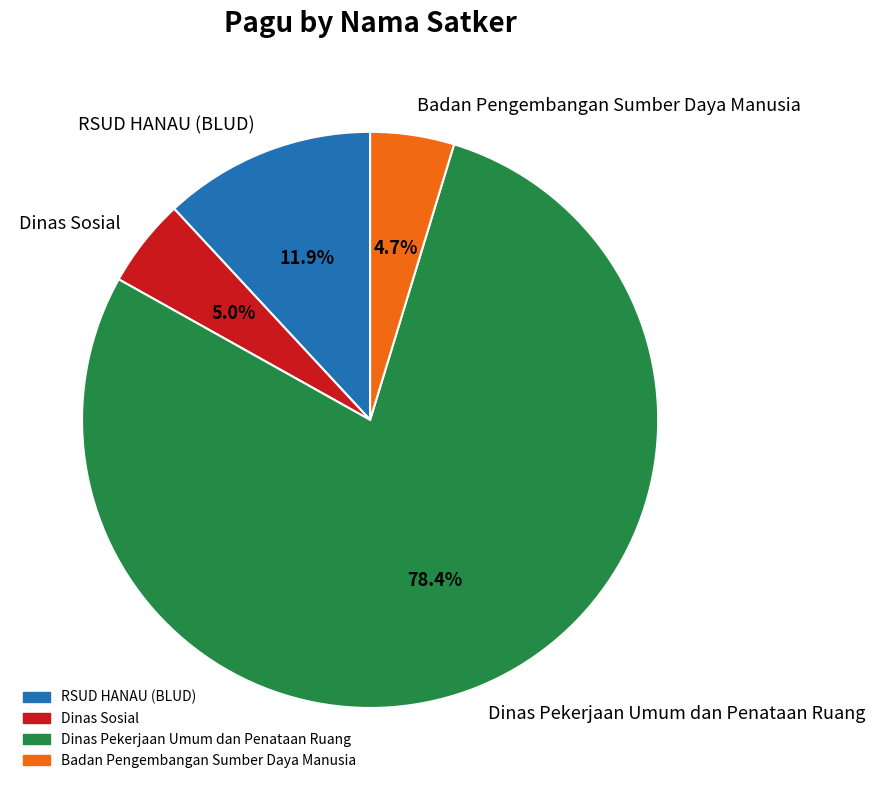

Between Dinas Pekerjaan Umum dan Penataan Ruang and RSUD HANAU (BLUD), which is larger?

Dinas Pekerjaan Umum dan Penataan Ruang